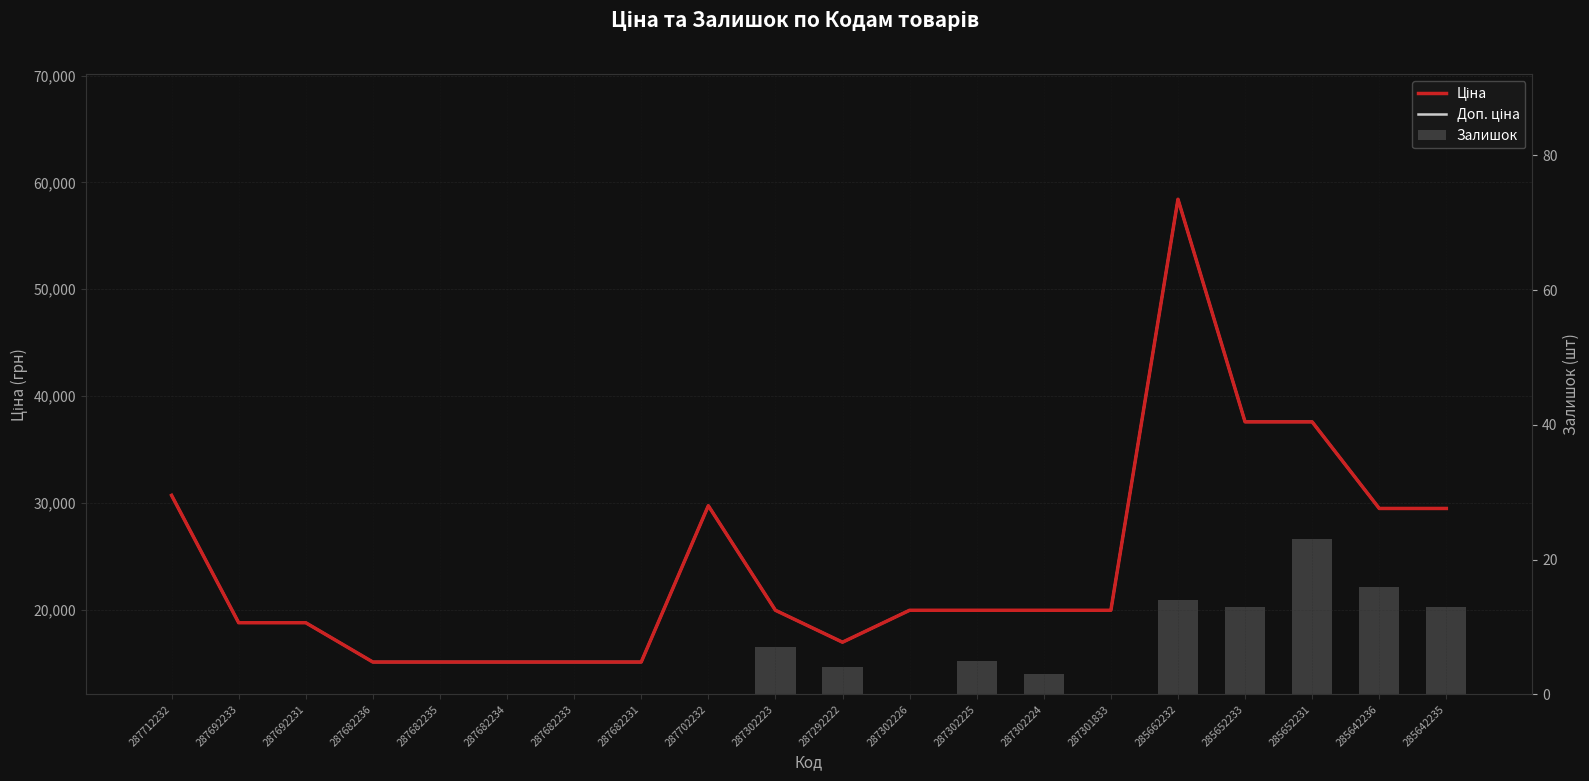

At how many categories does at least one series exceed 47683?

1